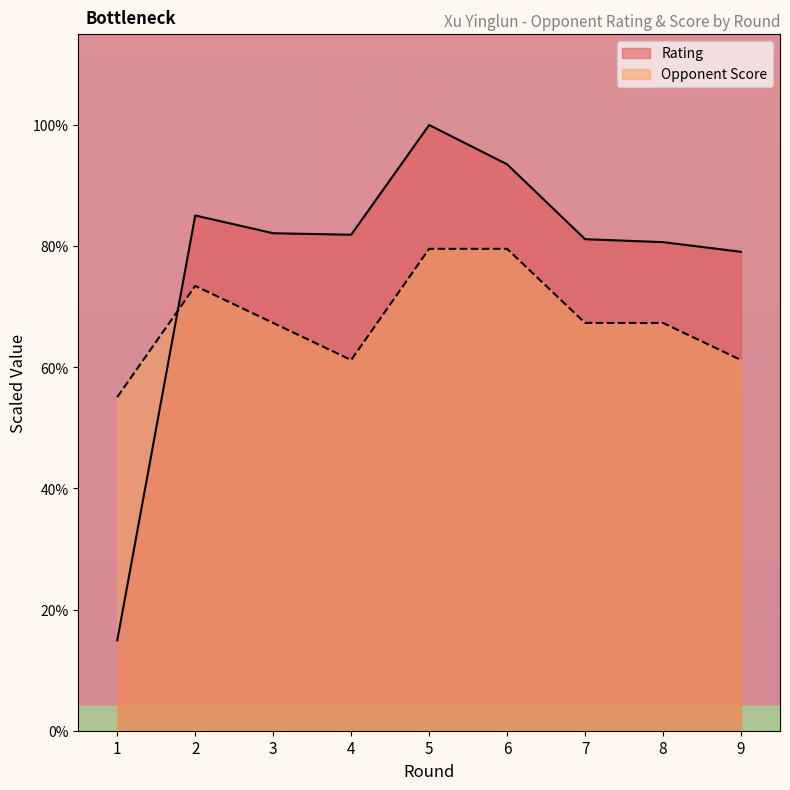

Does the chart display data point markers on the line(s)?

No